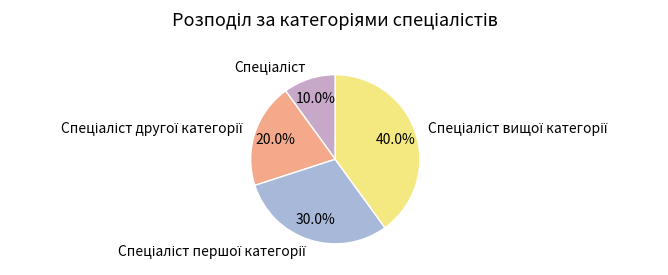

Is there any slice that represents more than half of the pie?

No